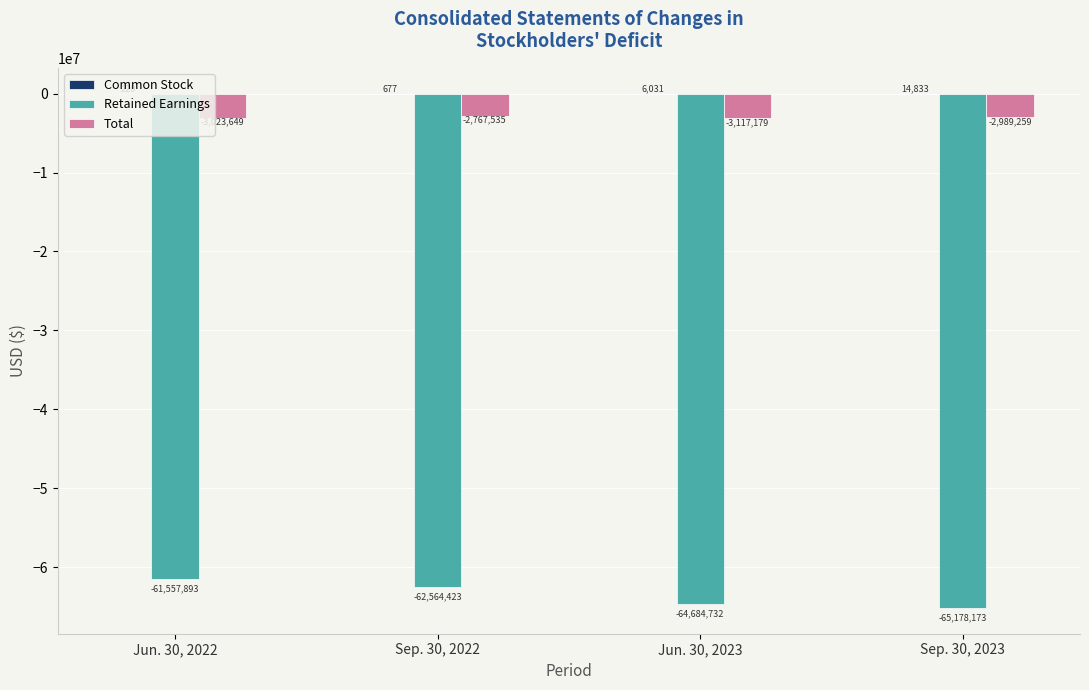

Which series has the widest spread of values?

Retained Earnings